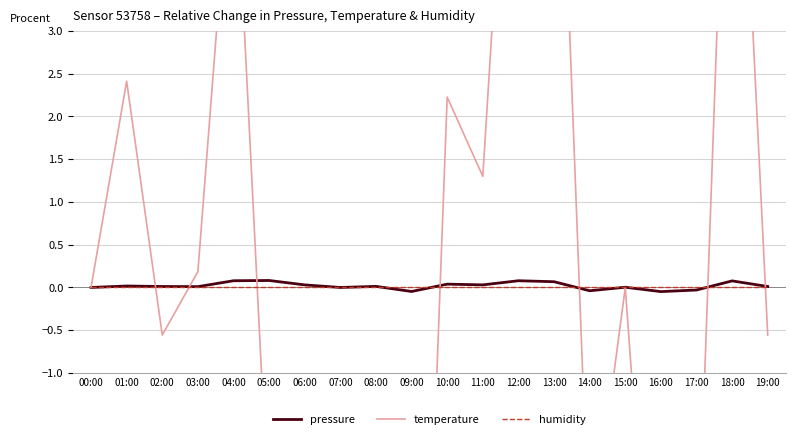

Reading right to left, transcribe all the data shown in this chart.

pressure: 19:00=0.0	18:00=0.1	17:00=-0.0	16:00=-0.0	15:00=0.0	14:00=-0.0	13:00=0.1	12:00=0.1	11:00=0.0	10:00=0.0	09:00=-0.0	08:00=0.0	07:00=-0.0	06:00=0.0	05:00=0.1	04:00=0.1	03:00=0.0	02:00=0.0	01:00=0.0	00:00=0.0
temperature: 19:00=-0.6	18:00=8.0	17:00=-3.7	16:00=-5.8	15:00=0.0	14:00=-3.2	13:00=7.8	12:00=8.0	11:00=1.3	10:00=2.2	09:00=-8.9	08:00=-2.8	07:00=-3.9	06:00=-2.0	05:00=-2.8	04:00=5.6	03:00=0.2	02:00=-0.6	01:00=2.4	00:00=0.0
humidity: 19:00=0.0	18:00=0.0	17:00=0.0	16:00=0.0	15:00=0.0	14:00=0.0	13:00=0.0	12:00=0.0	11:00=0.0	10:00=0.0	09:00=0.0	08:00=0.0	07:00=0.0	06:00=0.0	05:00=0.0	04:00=0.0	03:00=0.0	02:00=0.0	01:00=0.0	00:00=0.0